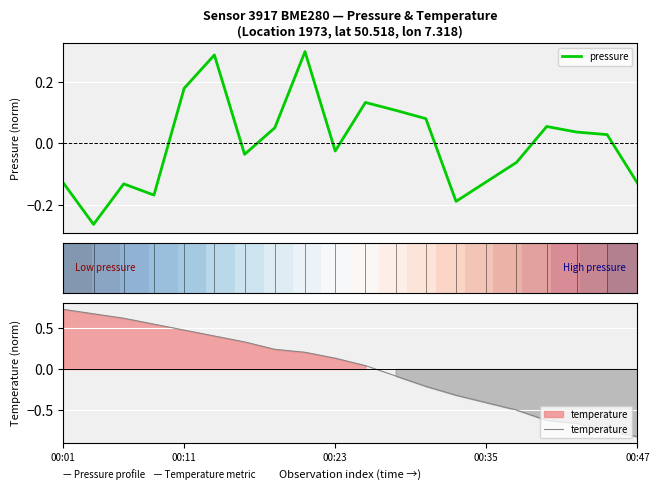

At which label does temperature reach its peak?

00:01